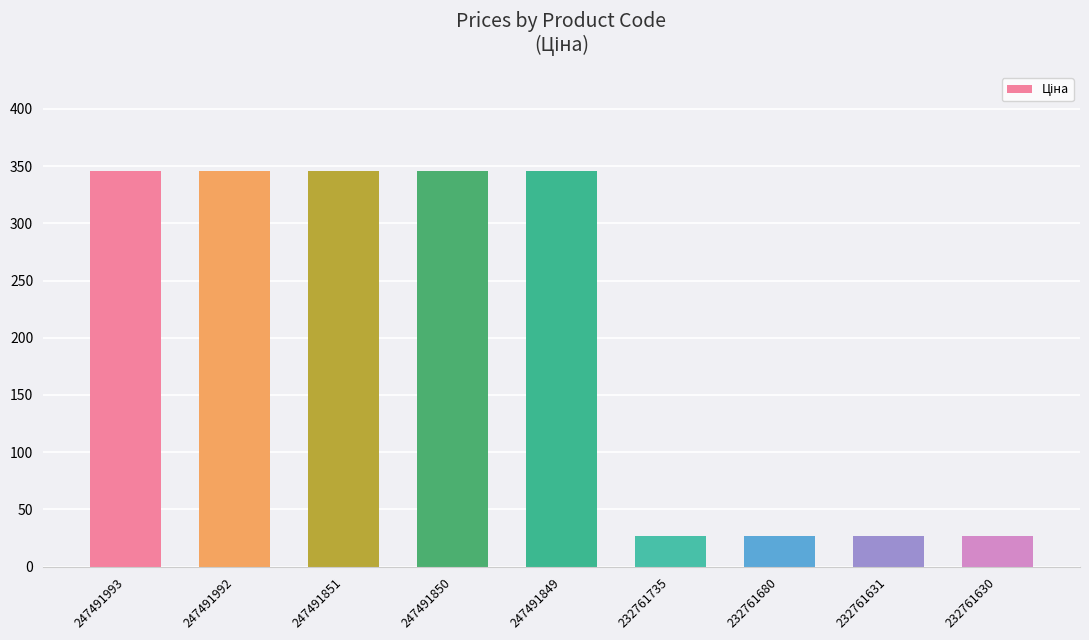

The chart shows a value of 345.6 at 247491849. True or false?

True